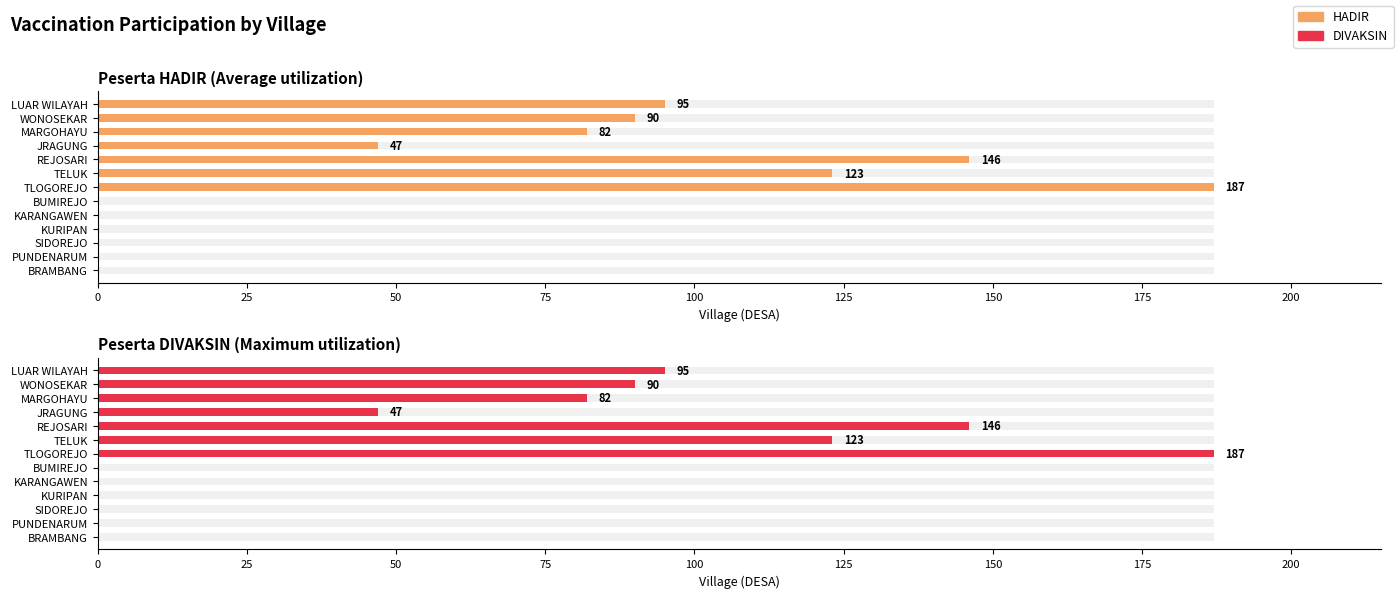

Count the number of categories in the chart.

13